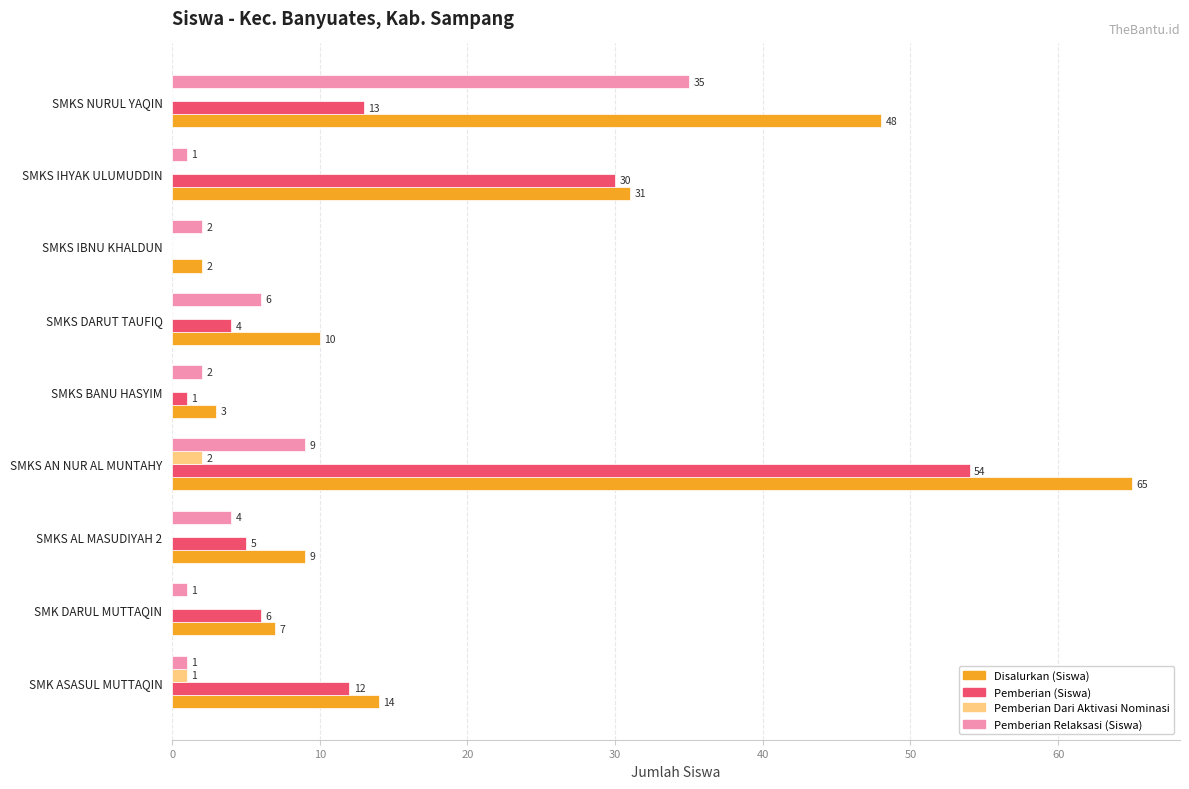

What is the maximum value shown in the chart?

65